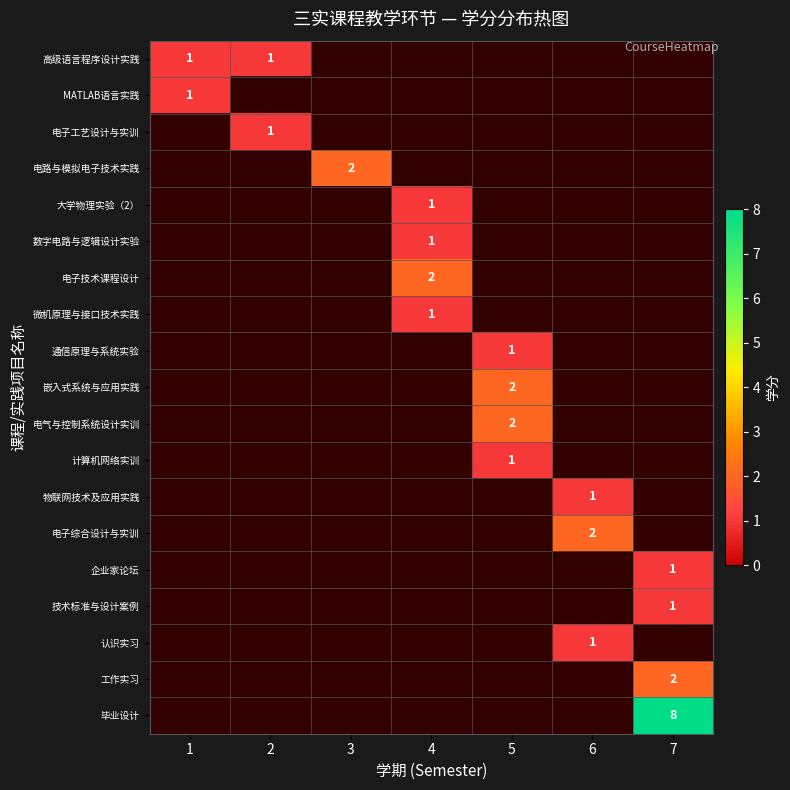

At how many categories does at least one series exceed 4?

1